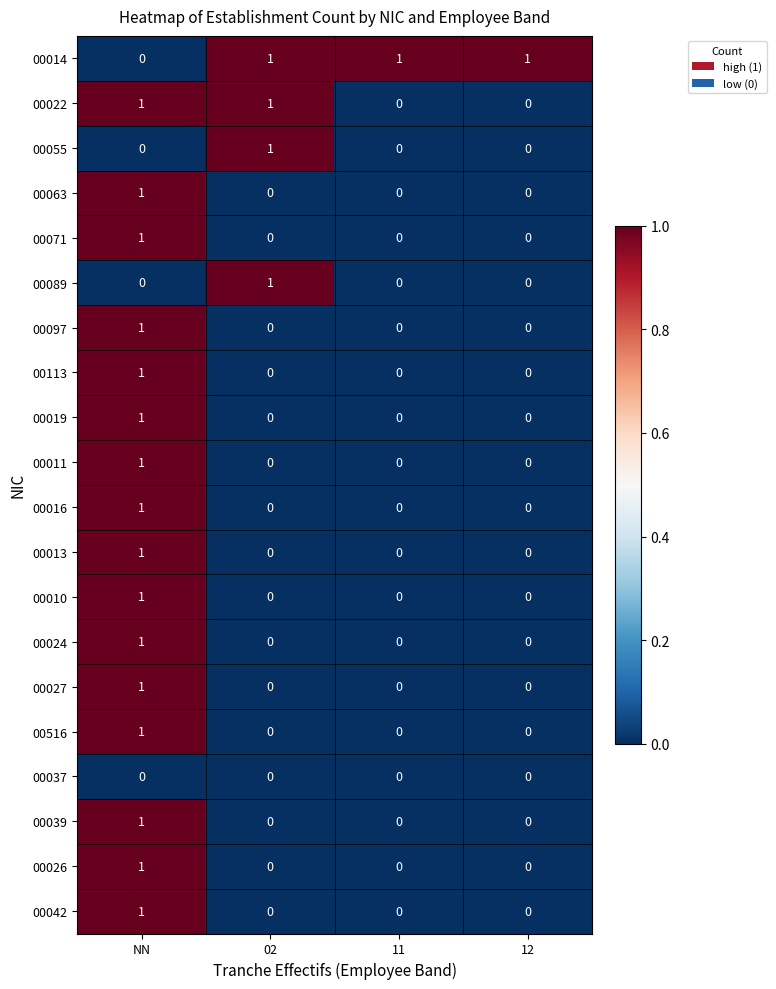

Count the 00022 values in the range 0 to 1.

4